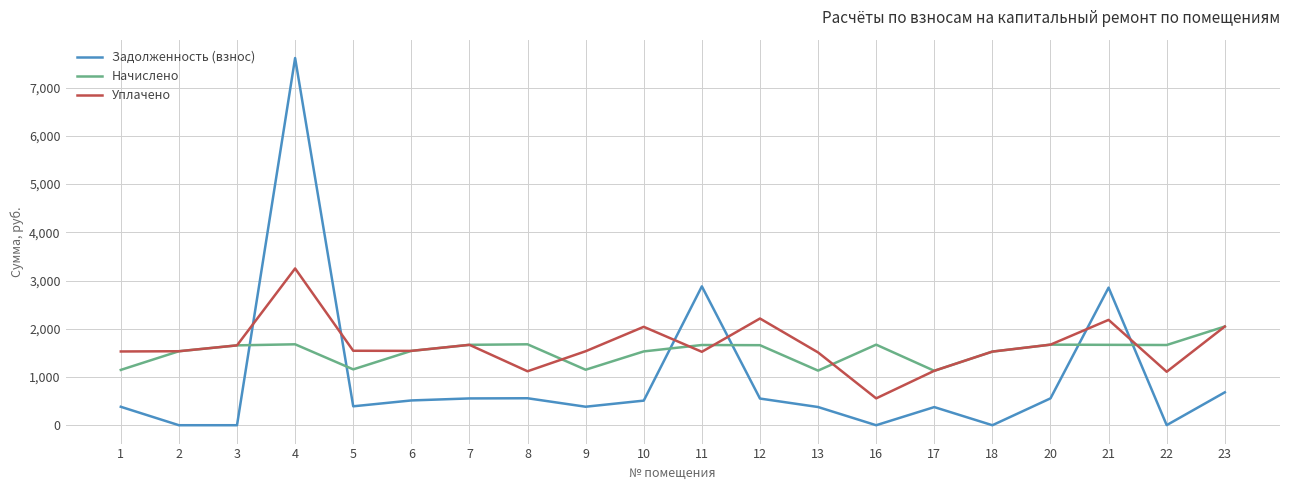

True or false: Задолженность (взнос) has a value of 667.2 at 13.

False